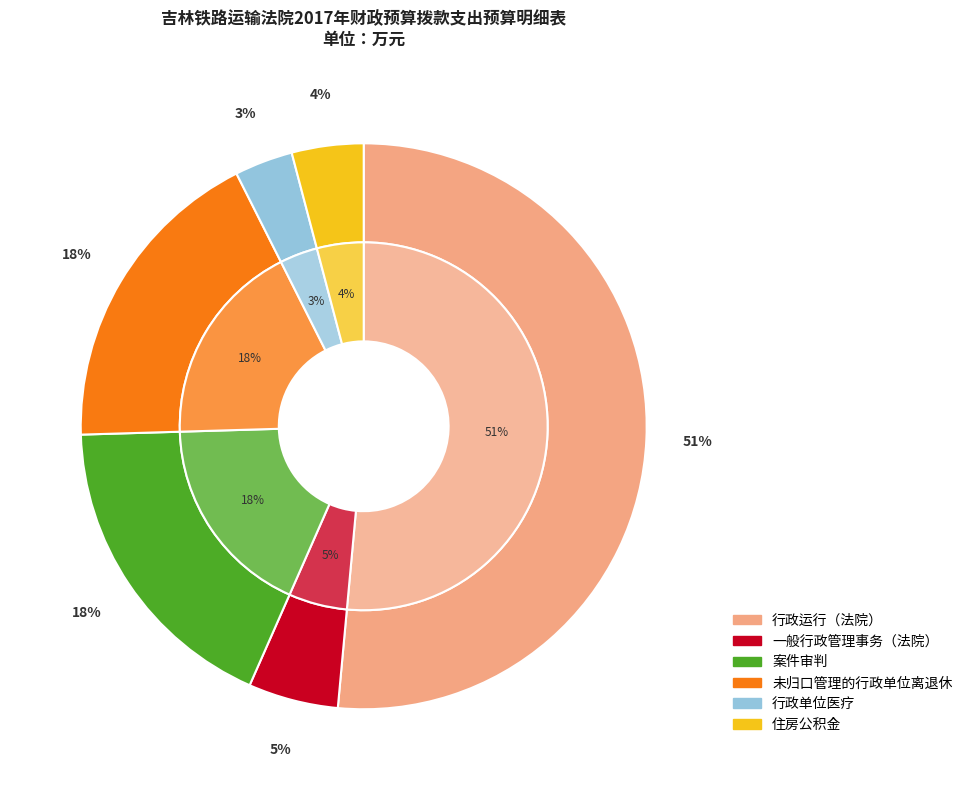

To the nearest percent, what is the difference between the 一般行政管理事务（法院） and 行政单位医疗 slice percentages?

2%